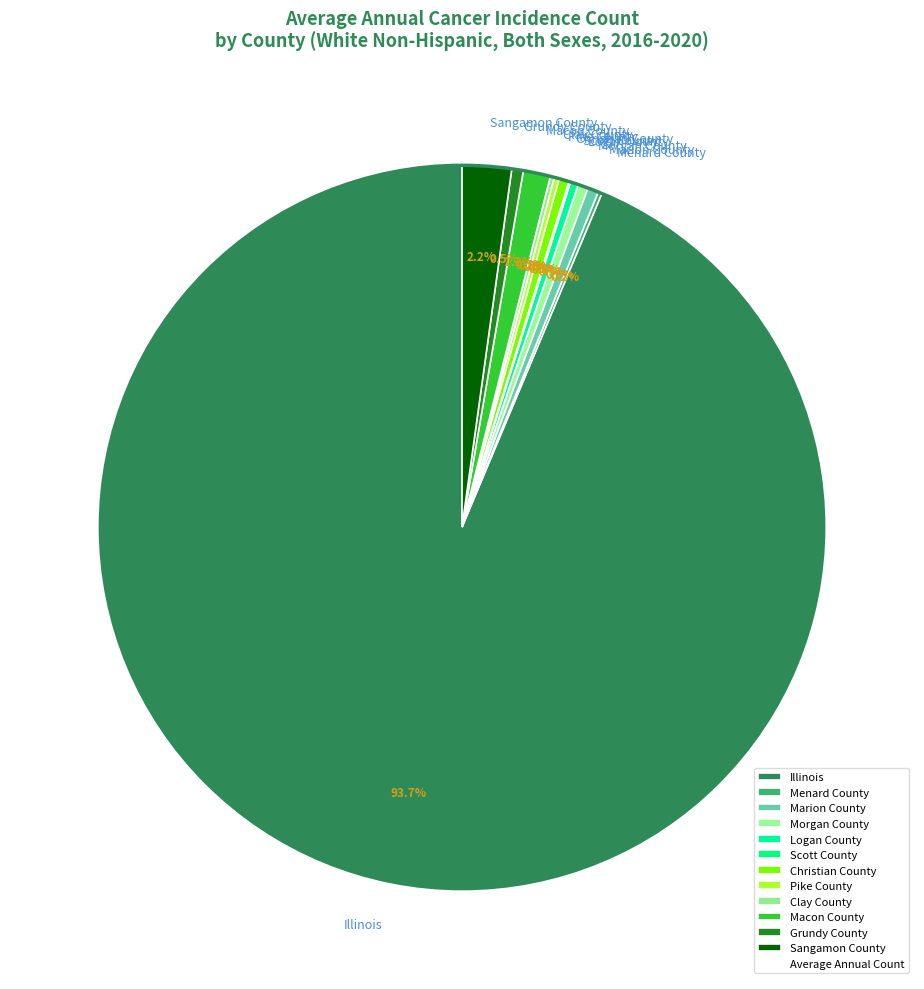

To the nearest percent, what is the difference between the Sangamon County and Illinois slice percentages?

91%